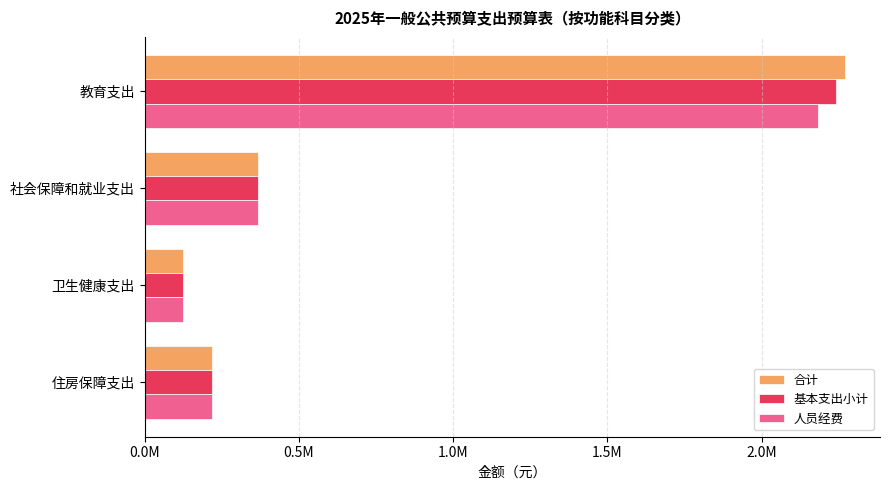

What is the average value of the 人员经费 series?

723270.4